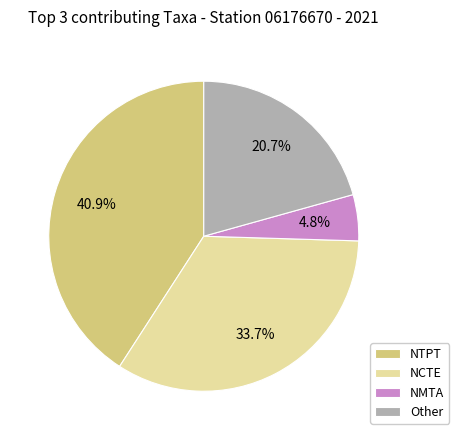

What is the ratio of the value at Other to the value at NCTE?

0.6